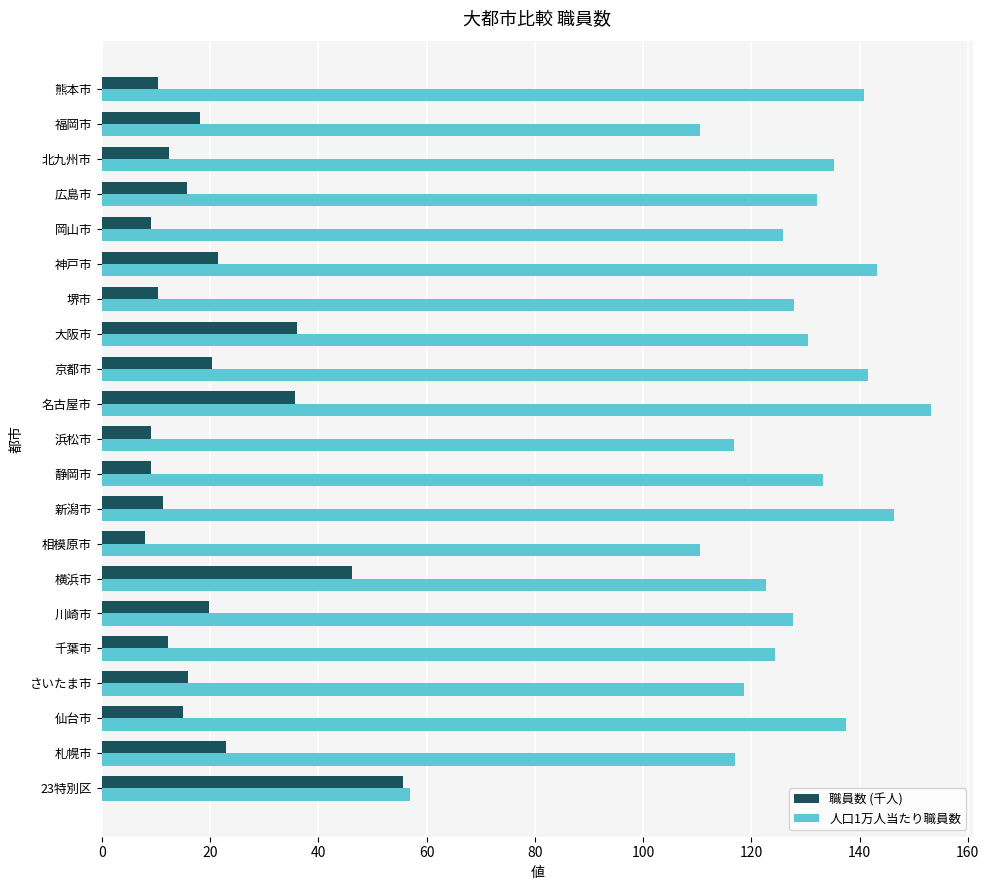

What is the total value across all series at 札幌市?

139.9